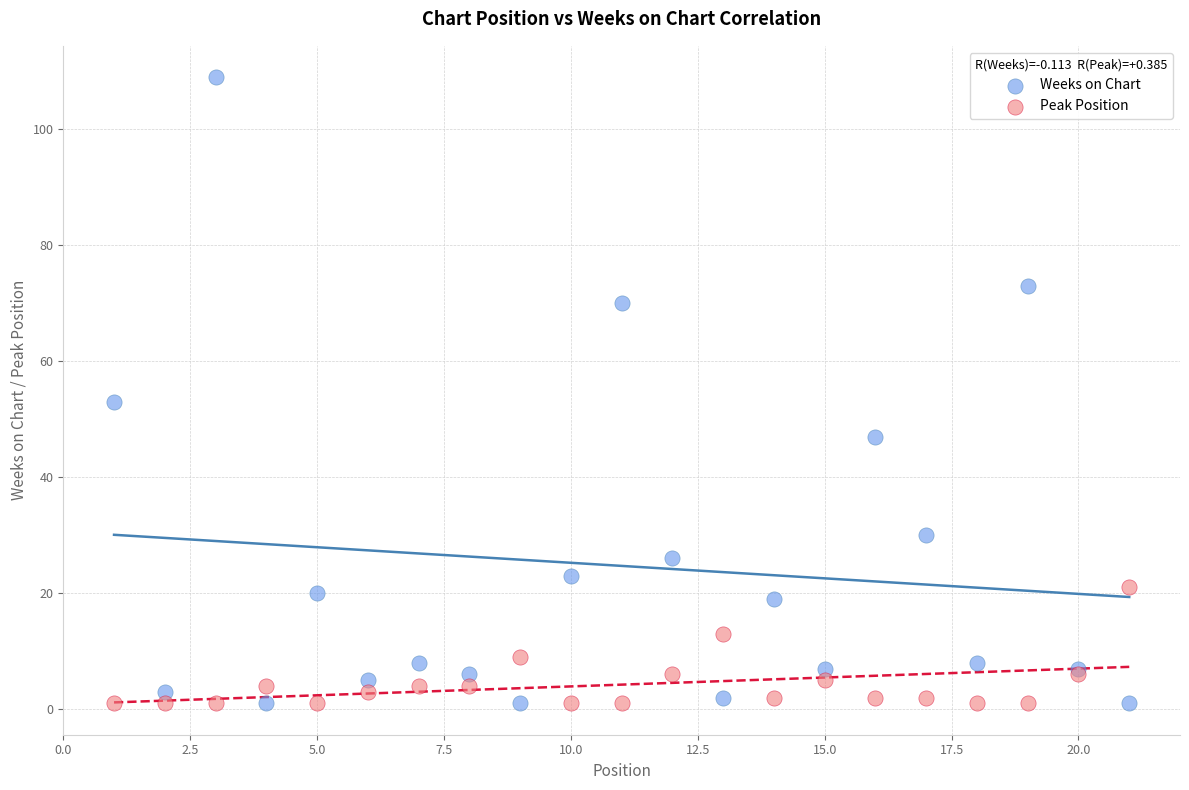

Which series contains the highest Y value?

Weeks on Chart